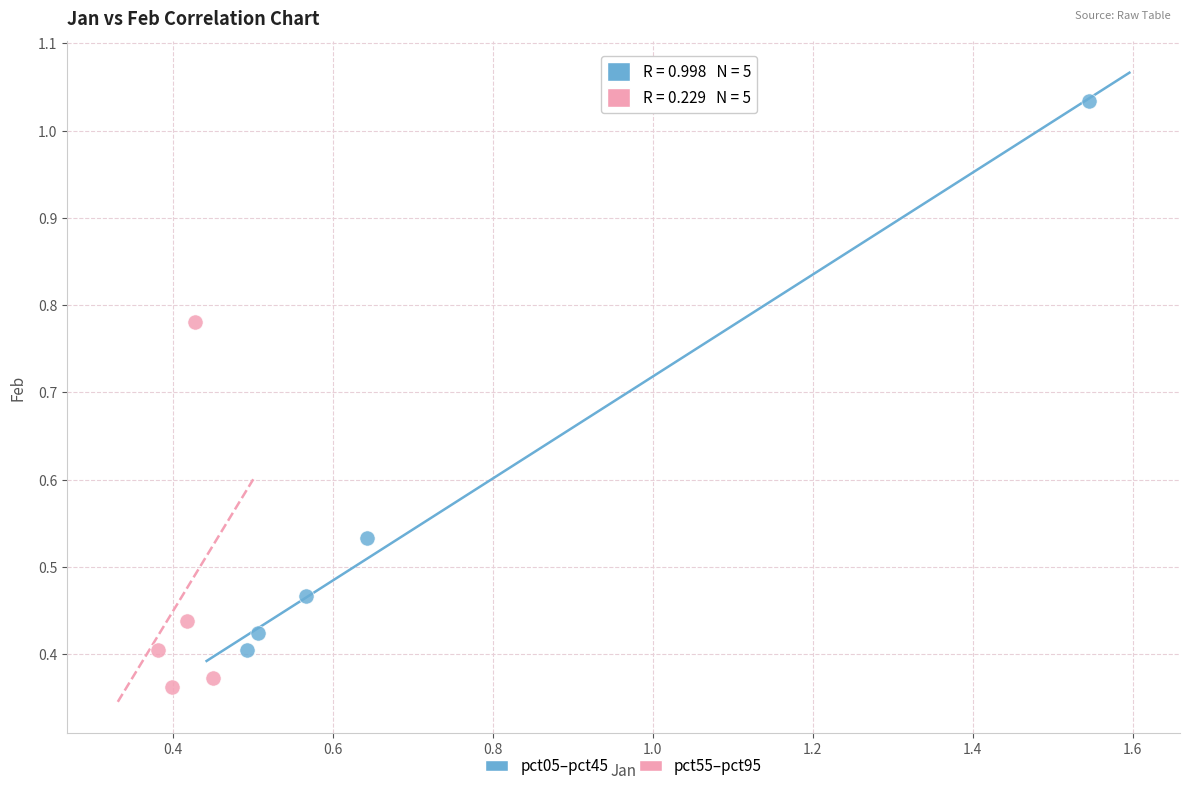

Which series reaches the minimum Y coordinate?

pct55–pct95